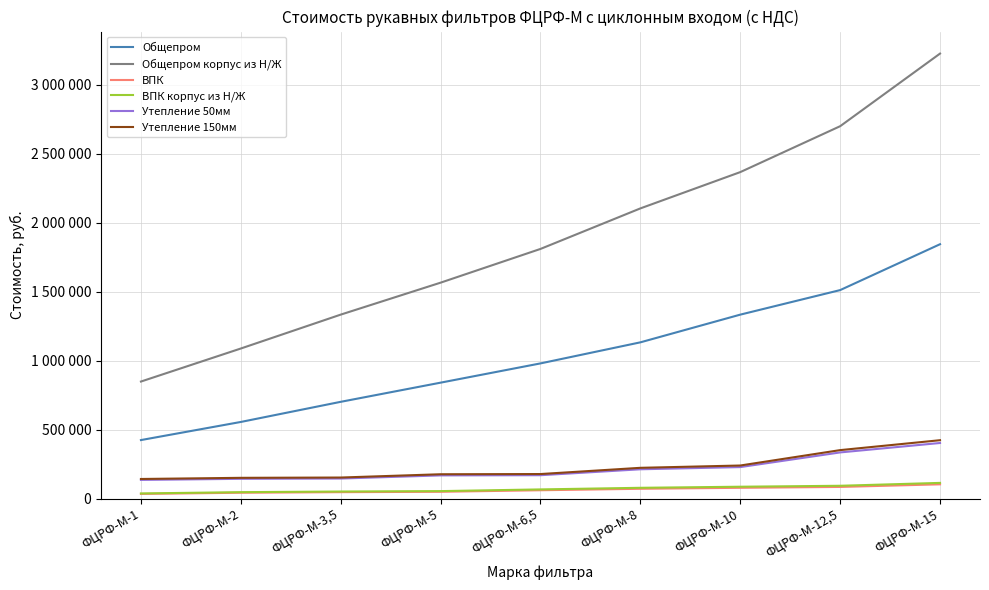

What is the label of the 8th point from the right?

ФЦРФ-М-2